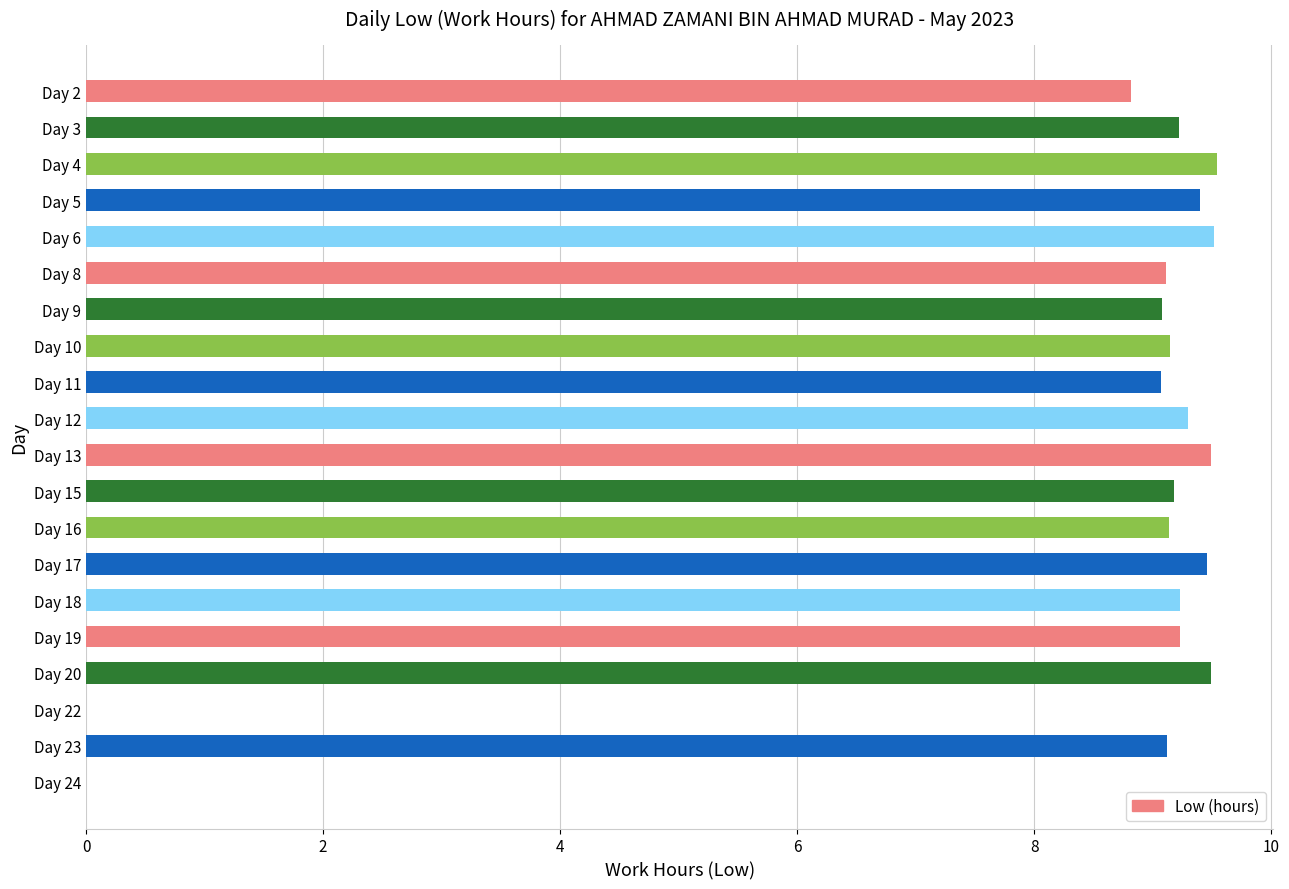

What is the sum of the values at Day 8 and Day 5?

18.5